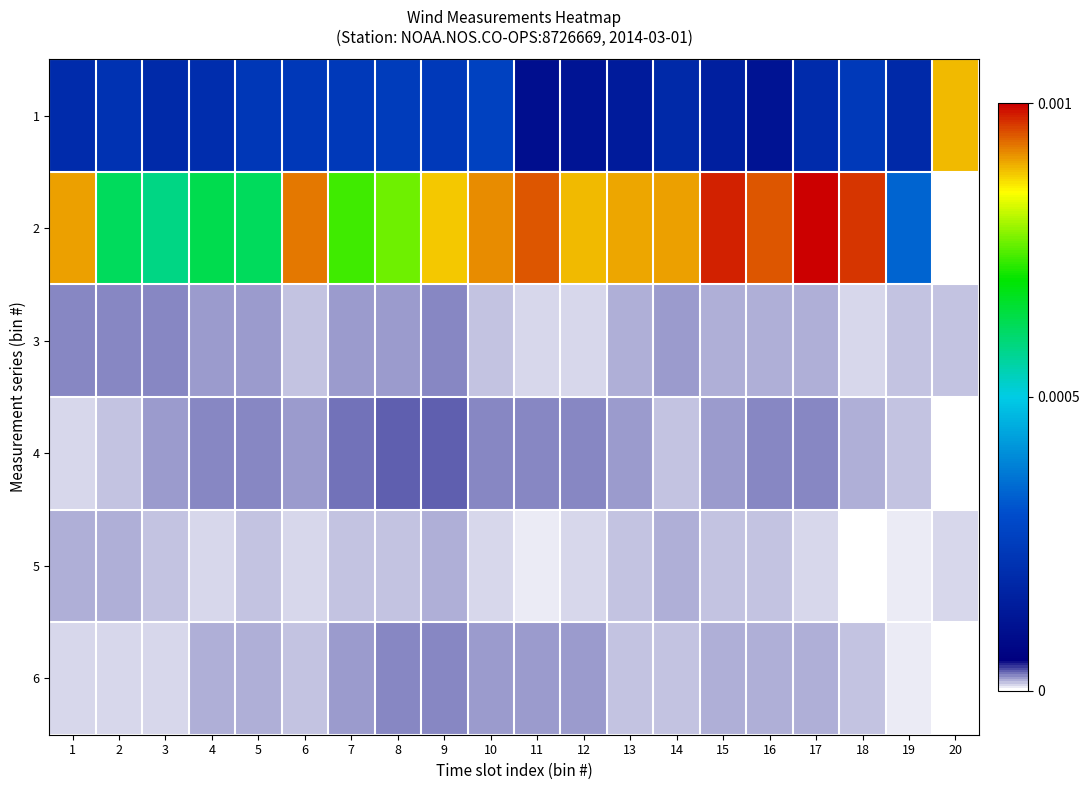

Reading right to left, extract all data points from this chart.

1: 20=0.0	19=0.0	18=0.0	17=0.0	16=0.0	15=0.0	14=0.0	13=0.0	12=0.0	11=0.0	10=0.0	9=0.0	8=0.0	7=0.0	6=0.0	5=0.0	4=0.0	3=0.0	2=0.0	1=0.0
2: 20=0.0	19=0.0	18=0.0	17=0.0	16=0.0	15=0.0	14=0.0	13=0.0	12=0.0	11=0.0	10=0.0	9=0.0	8=0.0	7=0.0	6=0.0	5=0.0	4=0.0	3=0.0	2=0.0	1=0.0
3: 20=0.0	19=0.0	18=0.0	17=0.0	16=0.0	15=0.0	14=0.0	13=0.0	12=0.0	11=0.0	10=0.0	9=0.0	8=0.0	7=0.0	6=0.0	5=0.0	4=0.0	3=0.0	2=0.0	1=0.0
4: 20=0.0	19=0.0	18=0.0	17=0.0	16=0.0	15=0.0	14=0.0	13=0.0	12=0.0	11=0.0	10=0.0	9=0.0	8=0.0	7=0.0	6=0.0	5=0.0	4=0.0	3=0.0	2=0.0	1=0.0
5: 20=0.0	19=0.0	18=0.0	17=0.0	16=0.0	15=0.0	14=0.0	13=0.0	12=0.0	11=0.0	10=0.0	9=0.0	8=0.0	7=0.0	6=0.0	5=0.0	4=0.0	3=0.0	2=0.0	1=0.0
6: 20=0.0	19=0.0	18=0.0	17=0.0	16=0.0	15=0.0	14=0.0	13=0.0	12=0.0	11=0.0	10=0.0	9=0.0	8=0.0	7=0.0	6=0.0	5=0.0	4=0.0	3=0.0	2=0.0	1=0.0